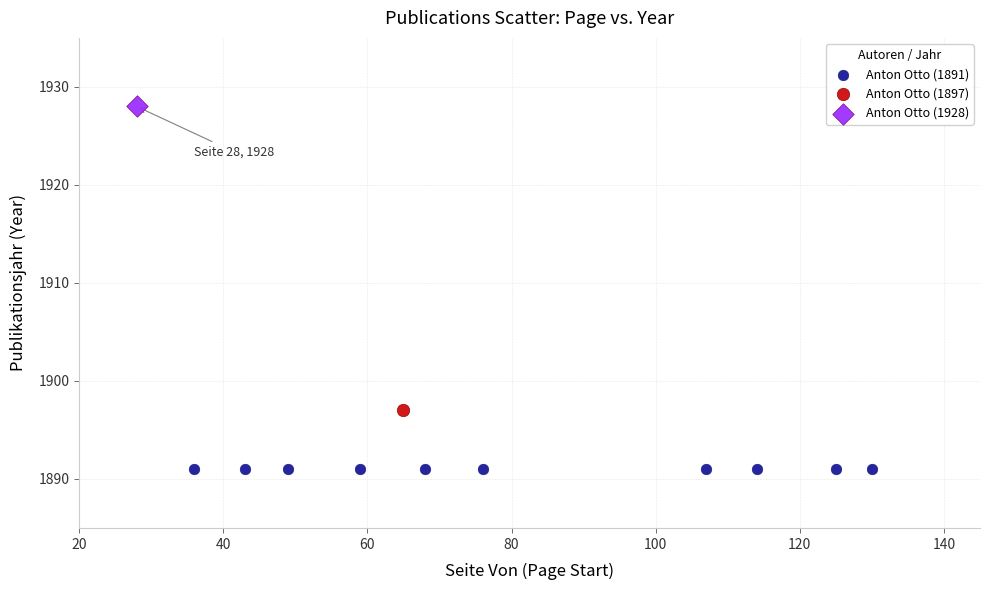

What are all the series names shown in the legend?

Anton Otto (1891), Anton Otto (1897), Anton Otto (1928)